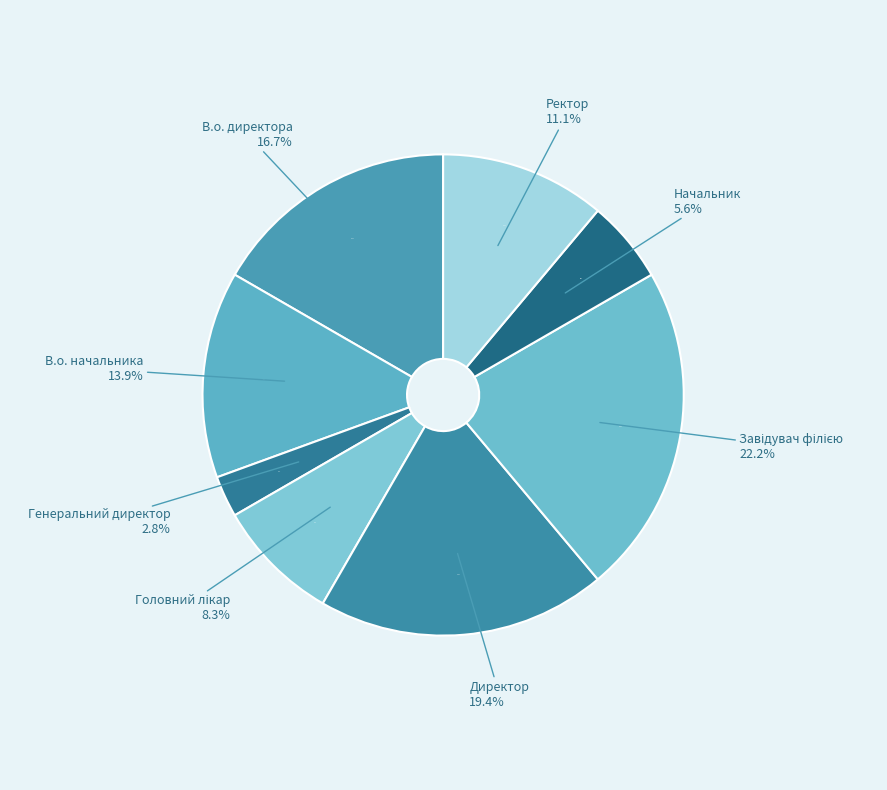

True or false: Генеральний директор accounts for 3% of the total.

True